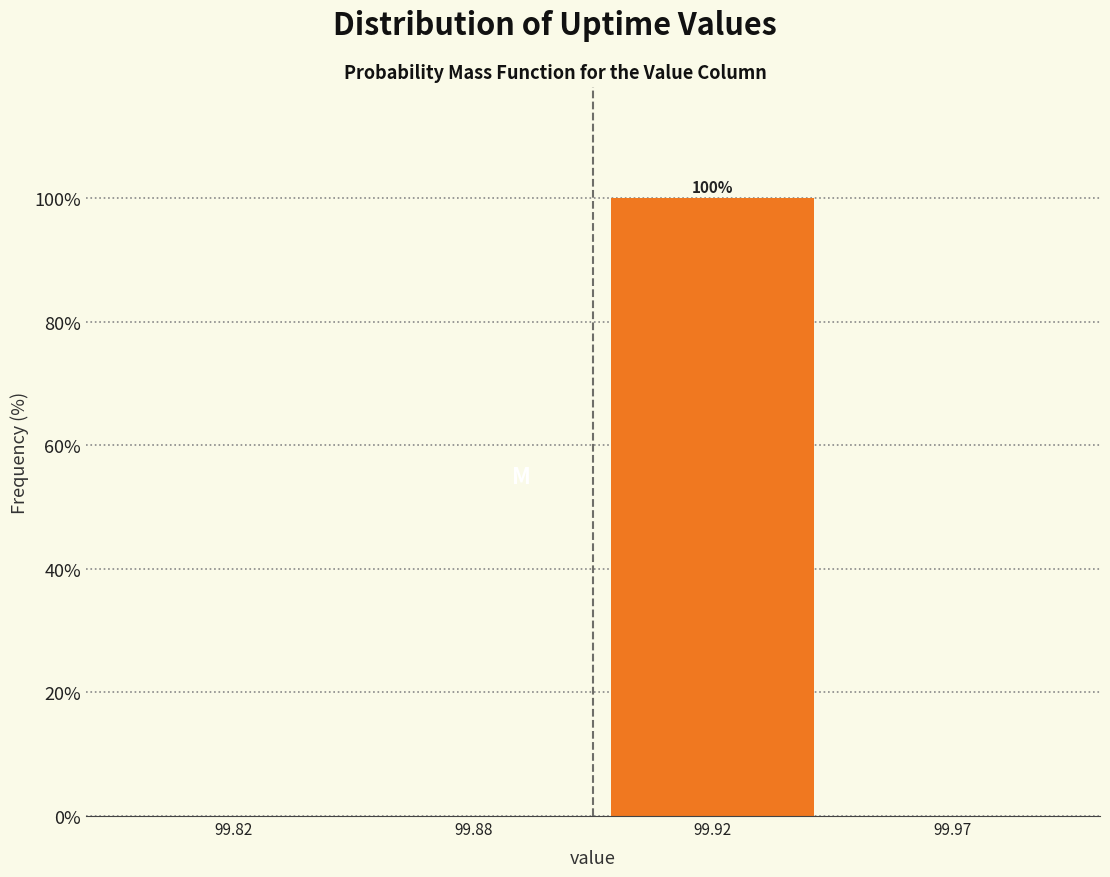

Reading right to left, list all the values displayed in this chart.

99.97=0	99.92=100	99.88=0	99.82=0